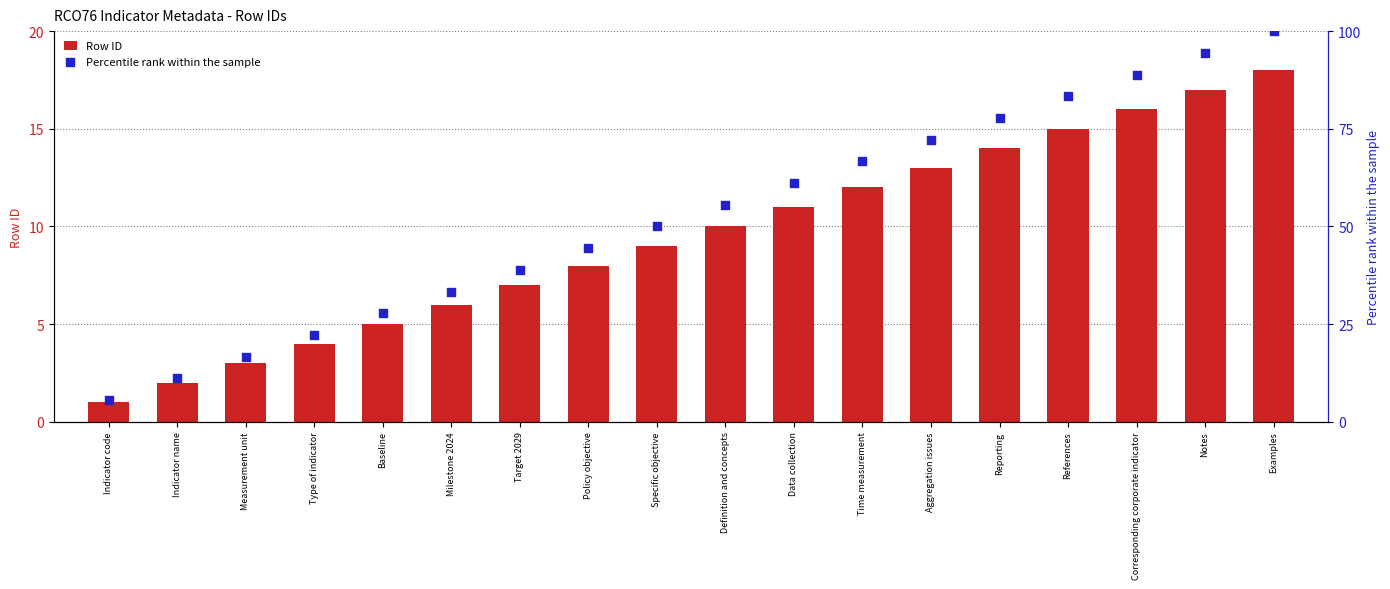

Which series has the largest Y range (max minus min)?

Percentile rank within the sample